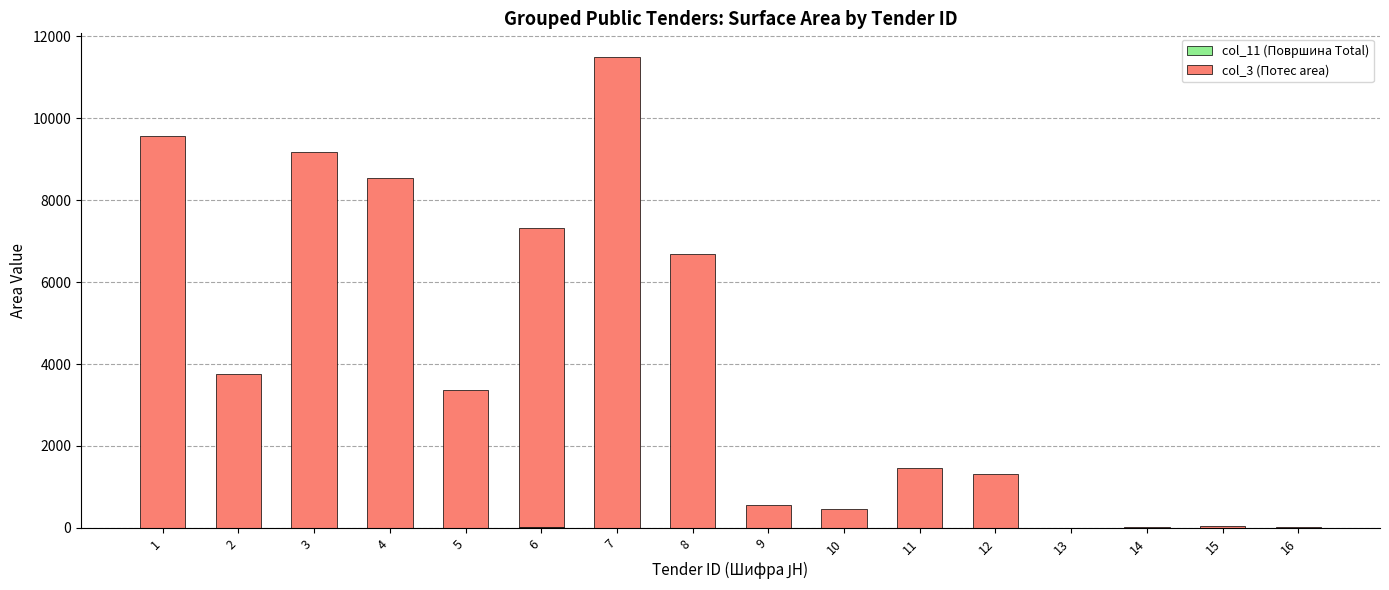

How many data points does each series have?

16